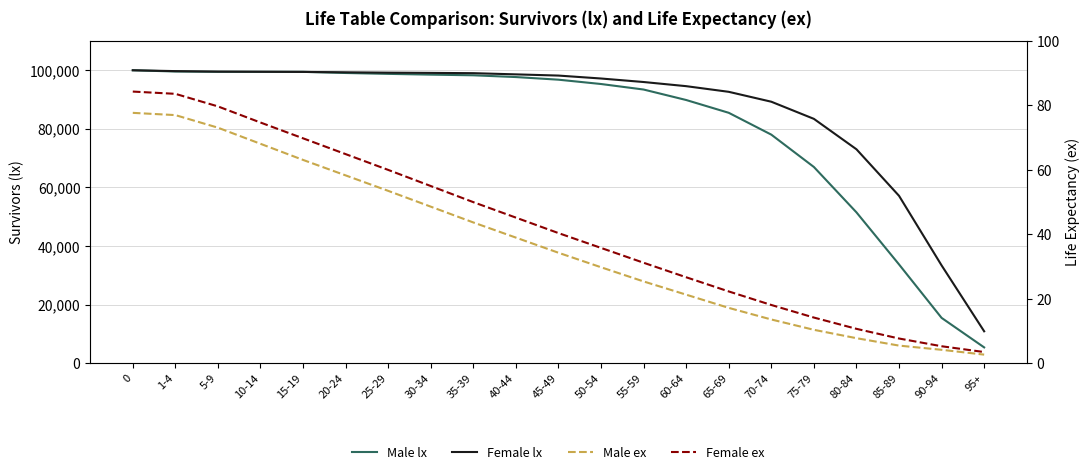

Rank the categories by Female ex value from lowest to highest.

95+, 90-94, 85-89, 80-84, 75-79, 70-74, 65-69, 60-64, 55-59, 50-54, 45-49, 40-44, 35-39, 30-34, 25-29, 20-24, 15-19, 10-14, 5-9, 1-4, 0